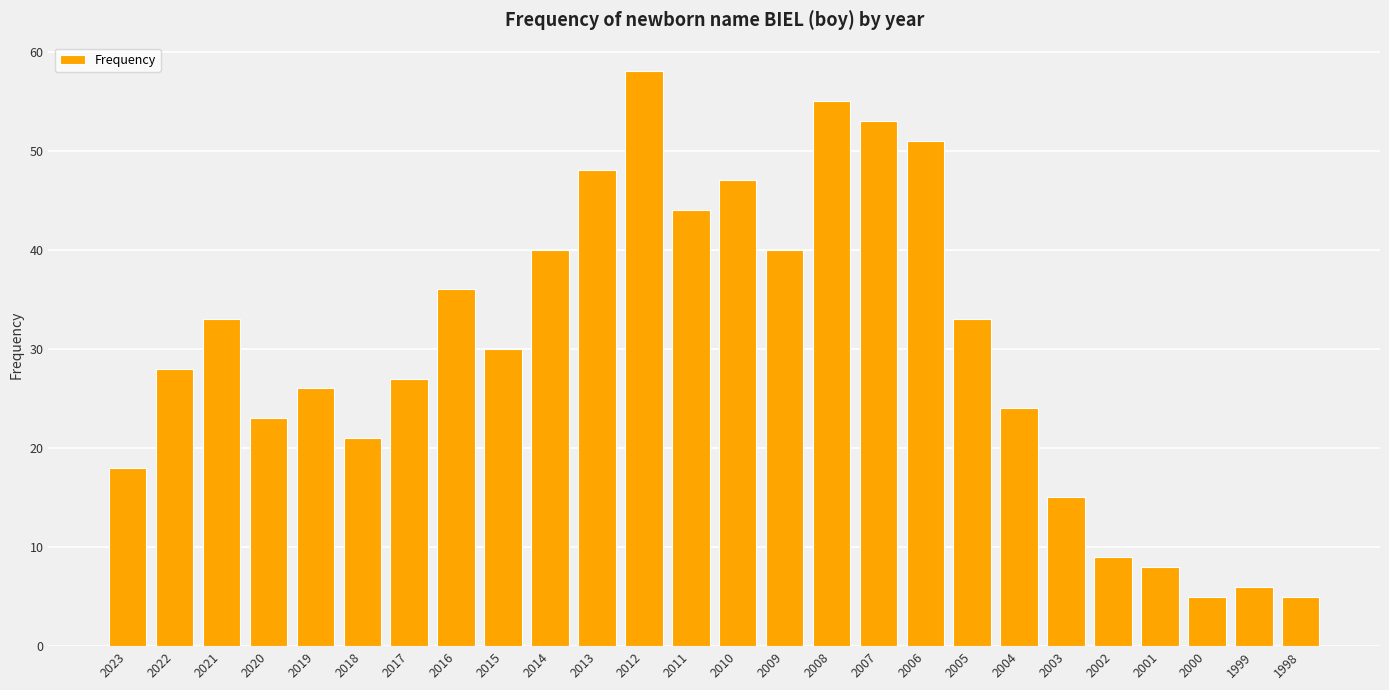

Which label corresponds to the largest value in the chart?

2012